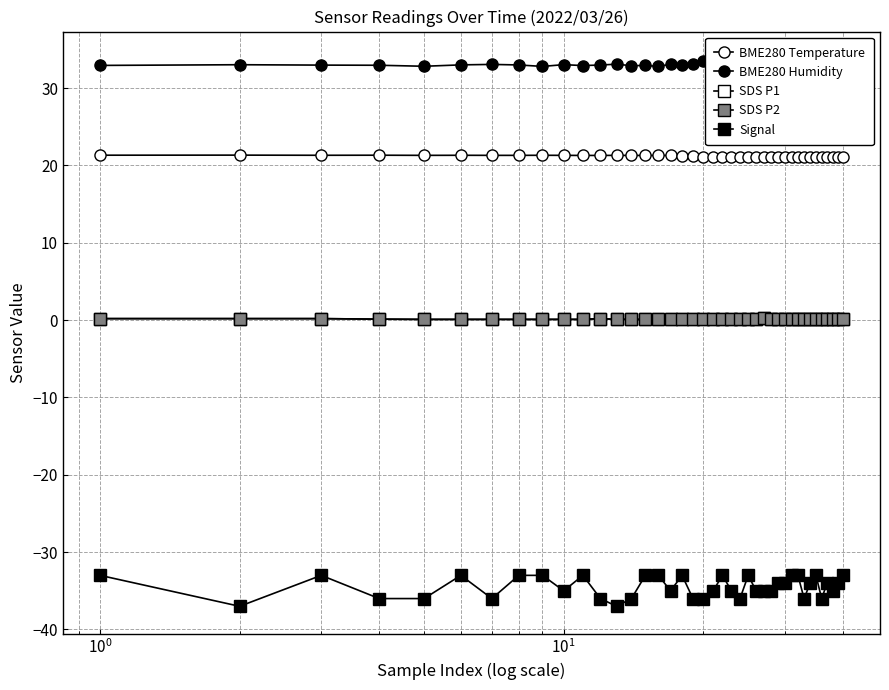

What is the greatest value displayed?

33.8